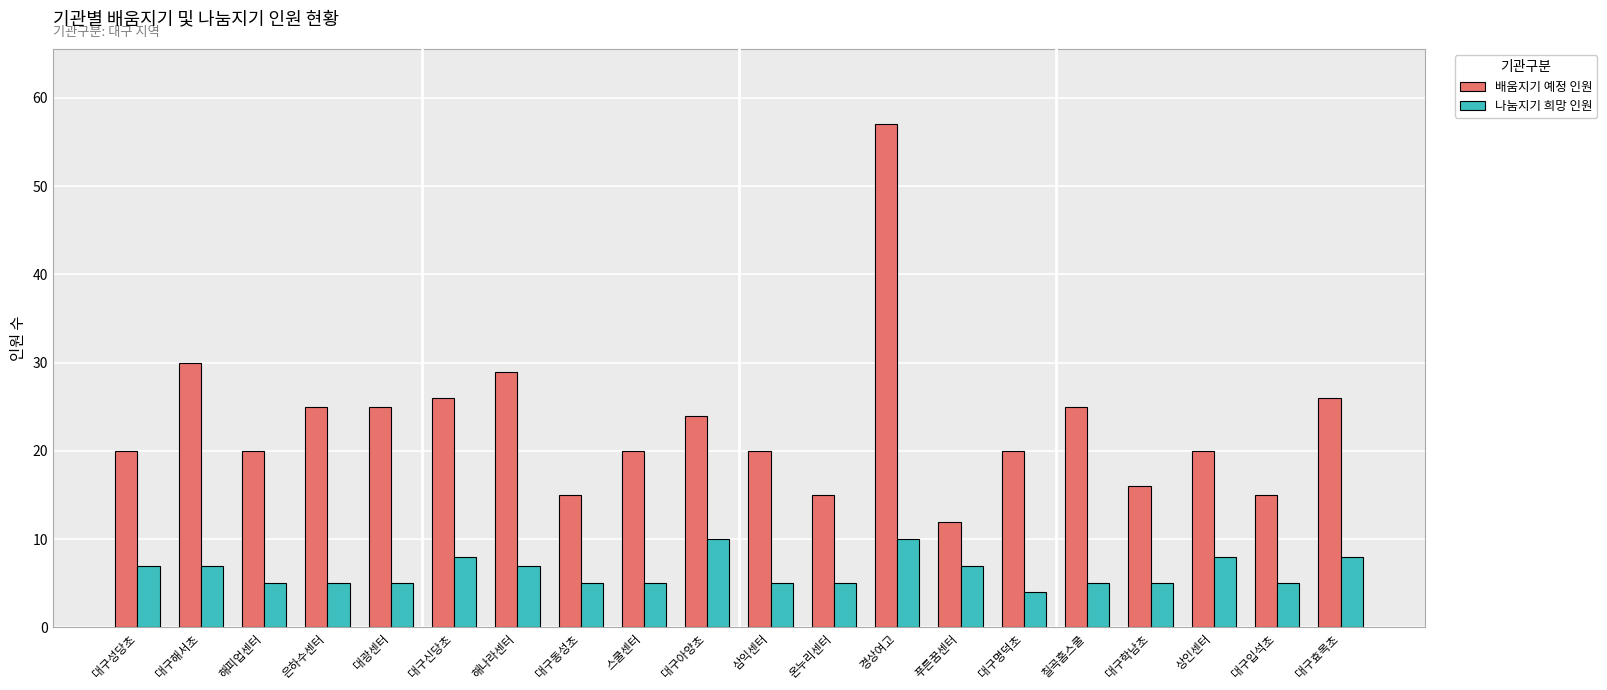

What is the label of the 18th bar from the right?

해피업센터